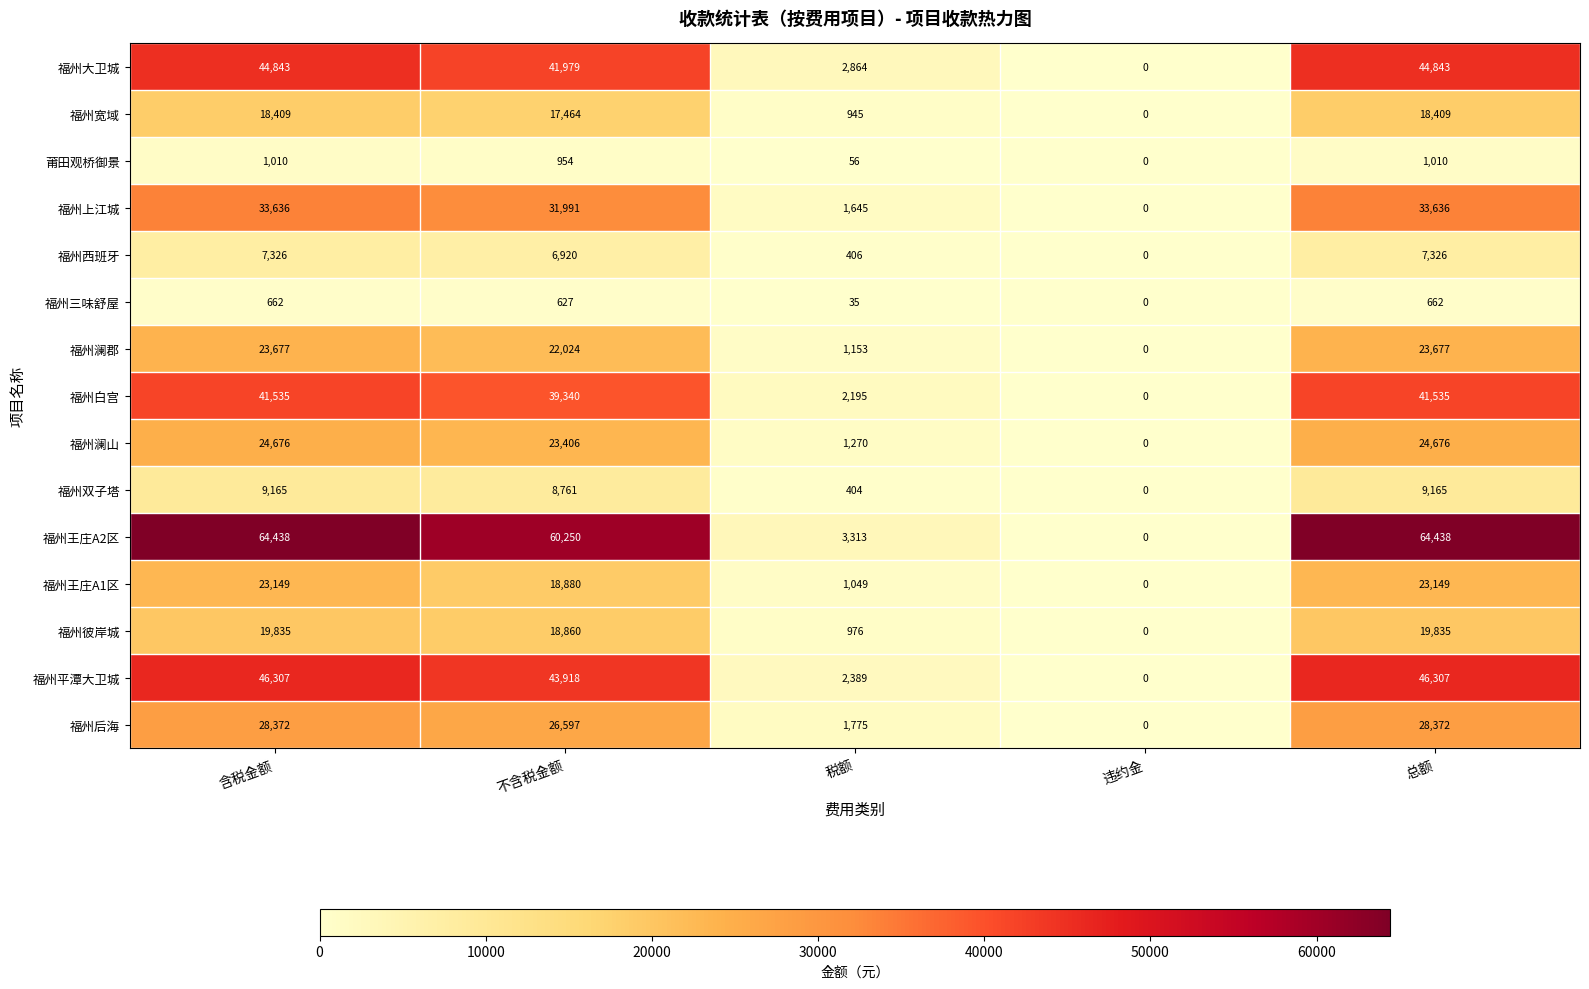

Which series has the largest total across all categories?

福州王庄A2区